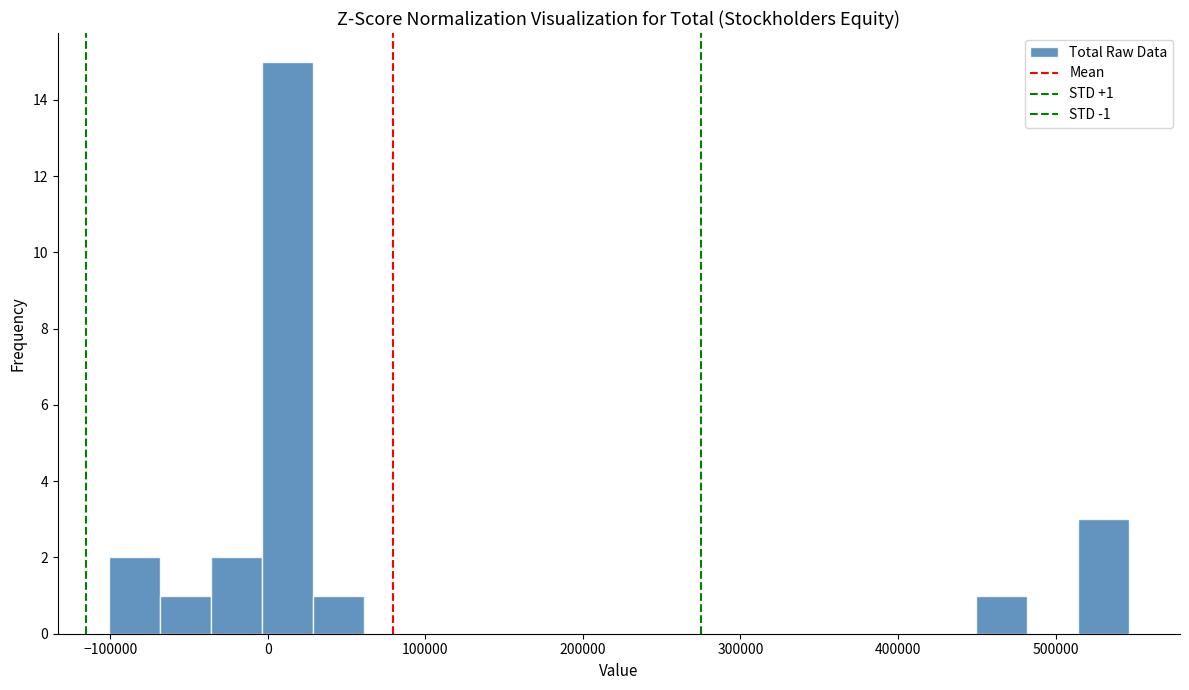

Read against the x-axis, roughly where is the centre of the tallest bar?

10000